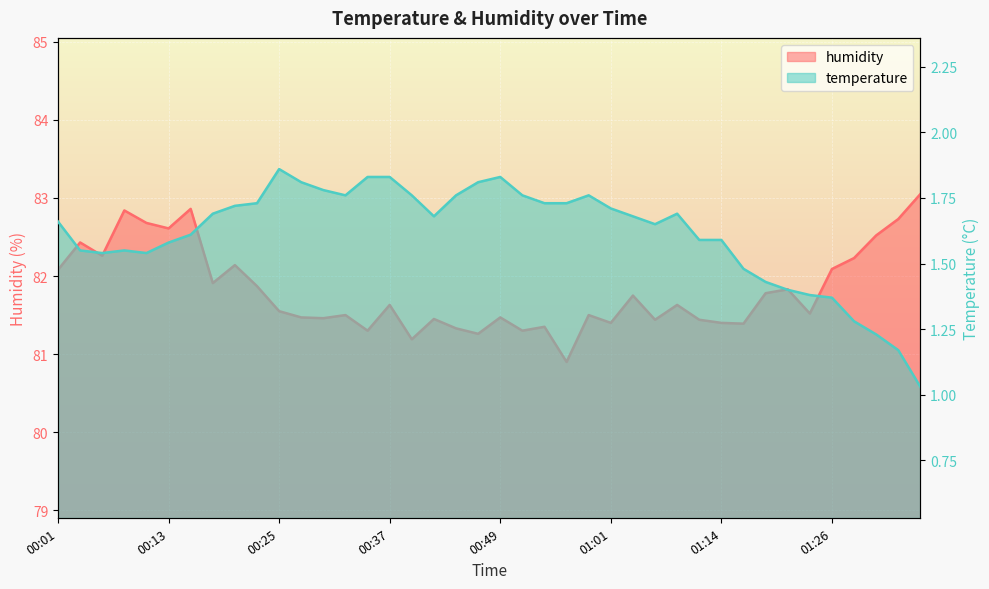

How many lines are shown in the chart?

2